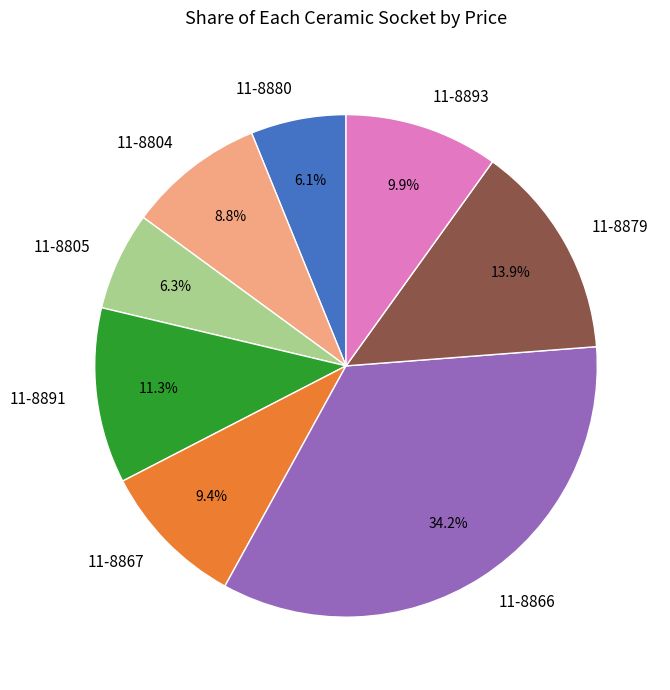

Approximately how many times larger is the value at 11-8867 compared to 11-8866?

0.3